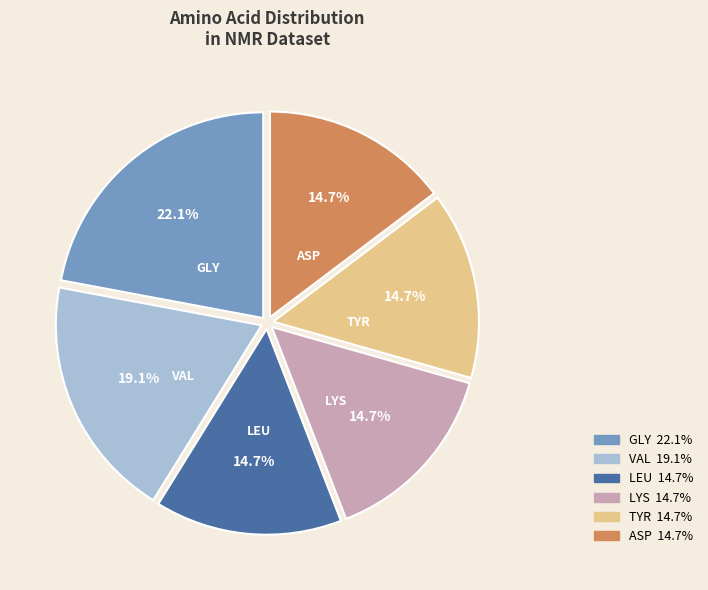

Is there any slice that represents more than half of the pie?

No